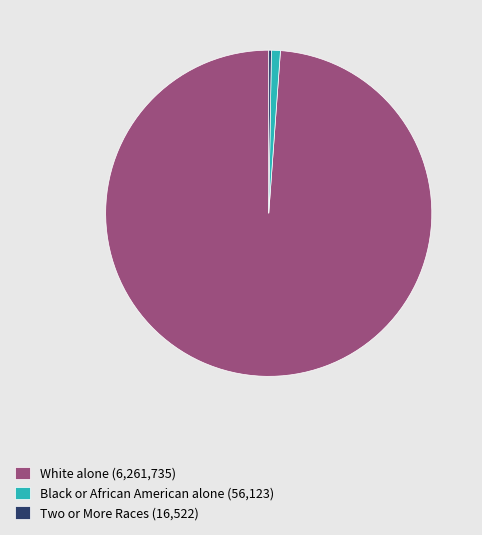

Which category has the biggest portion of the pie?

White alone (6,261,735)